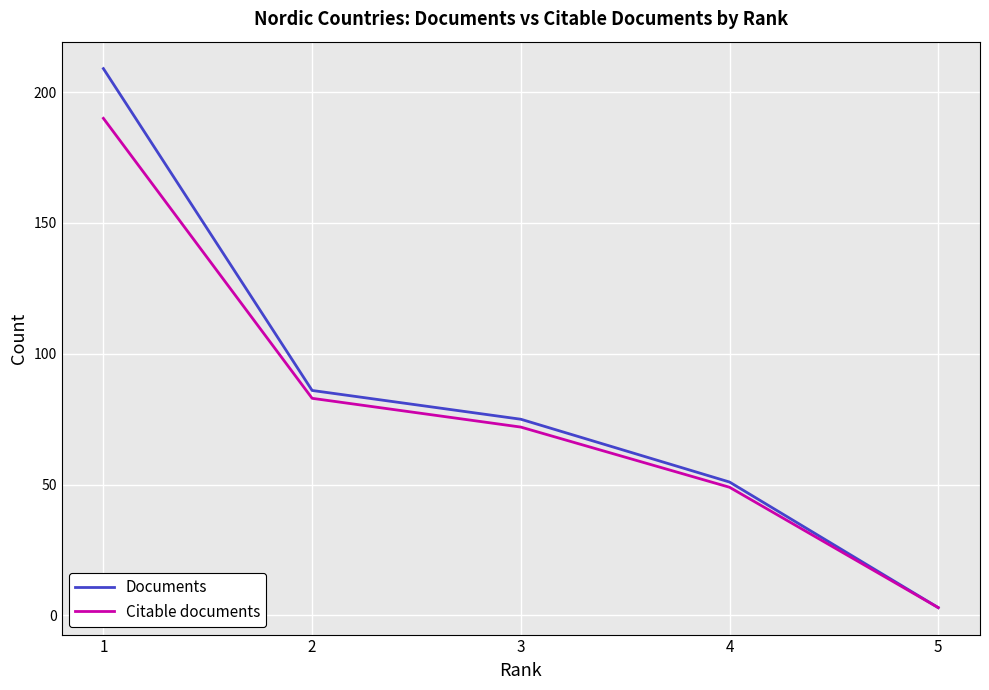

The value of Citable documents at 3 is 72. True or false?

True